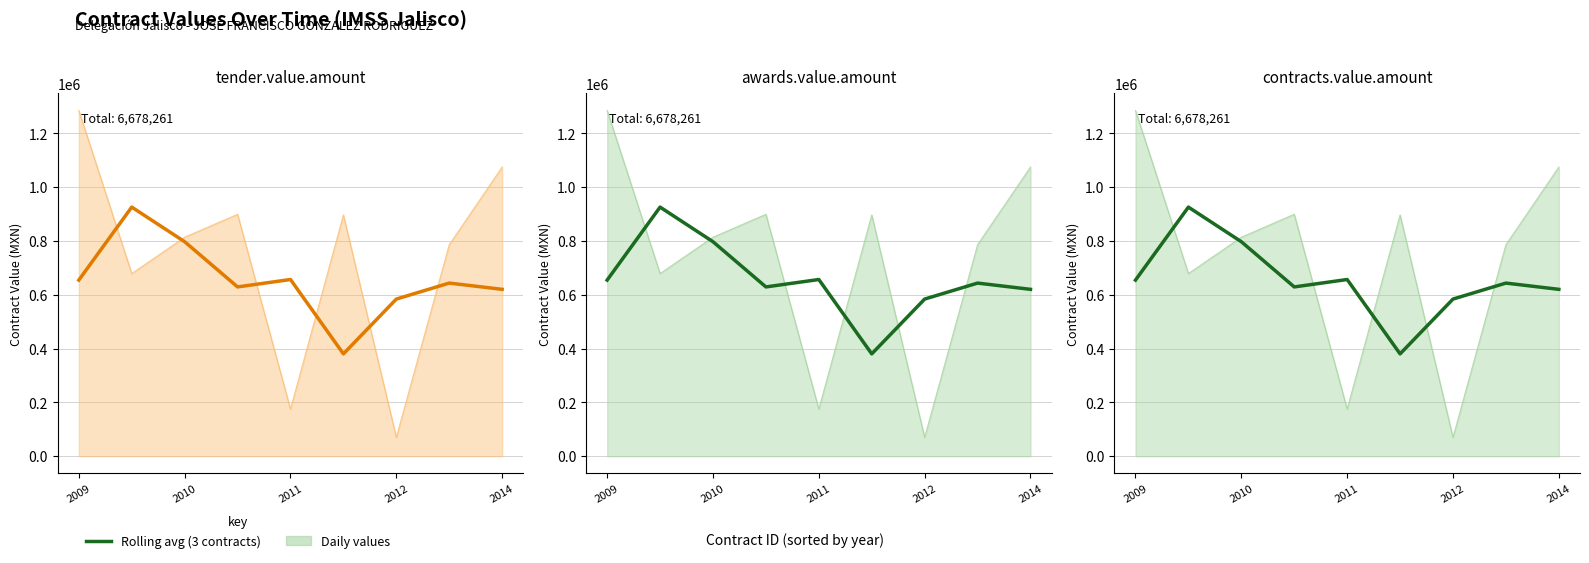

What is the value of the avg contracts value point at the 9th from the left?

620210.2